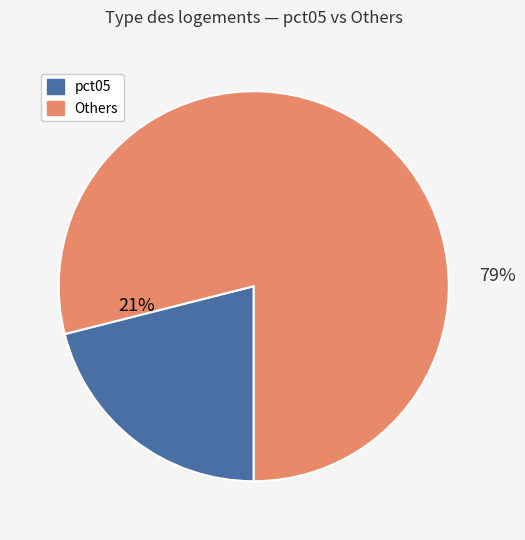

The pct05 slice represents 34% of the pie. True or false?

False